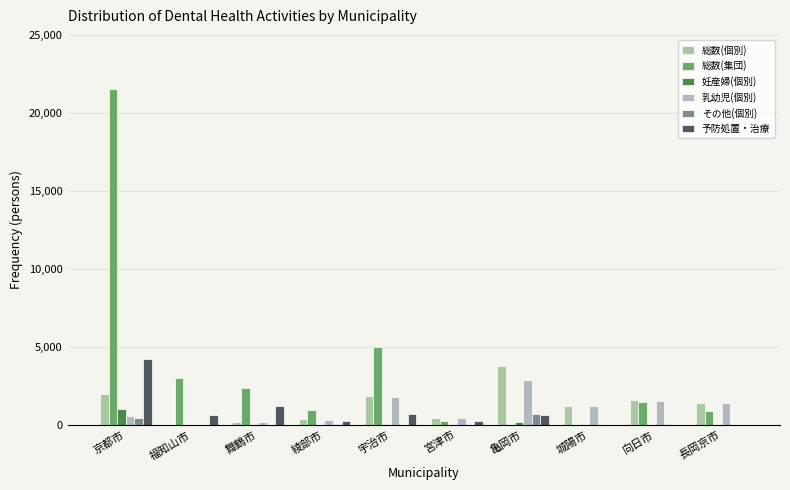

How many groups of bars are there?

10